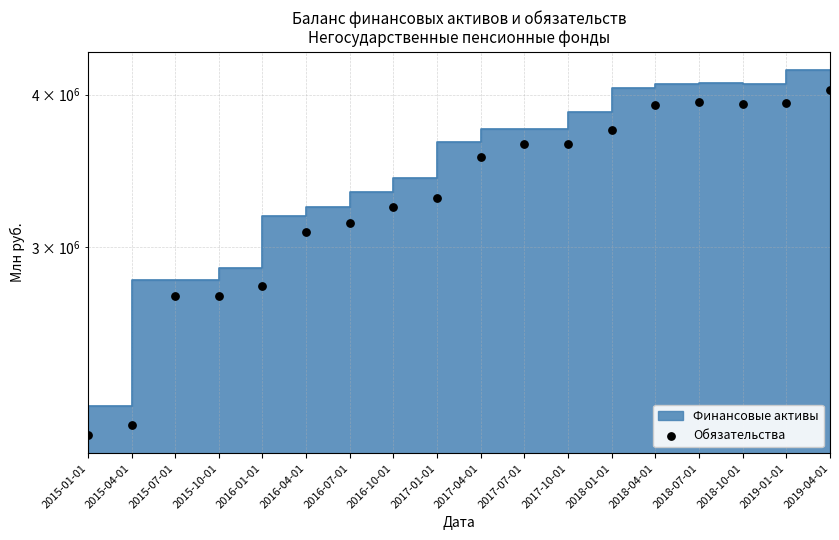

Between 2017-07-01 and 2015-04-01, which is larger?

2017-07-01